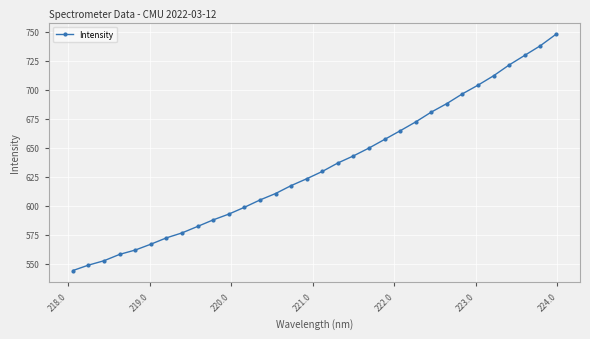

What is the sum of all values?

20272.9